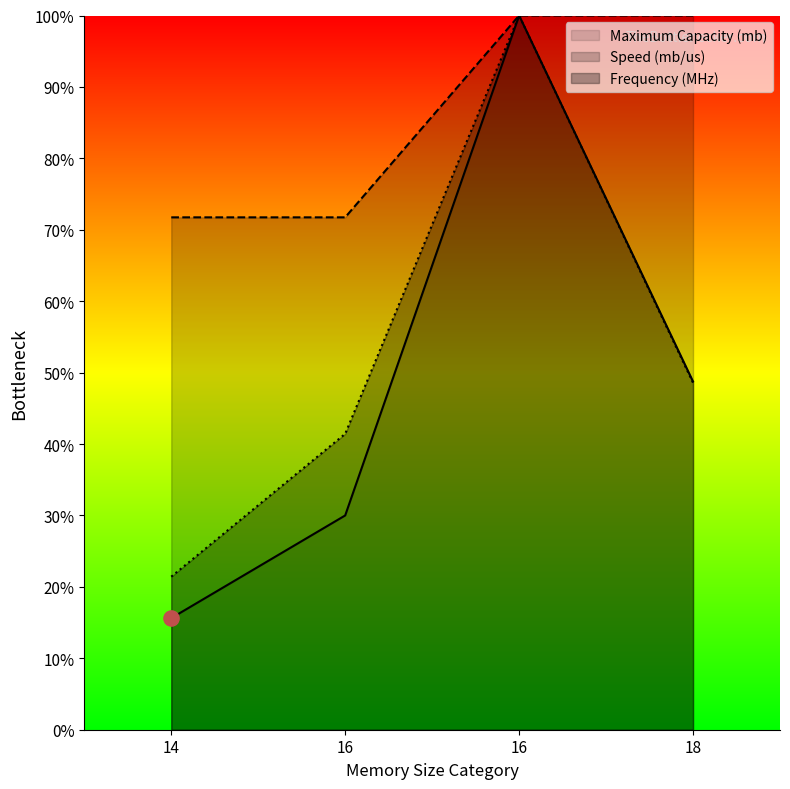

Which series reaches the maximum Y coordinate?

Maximum Capacity (mb)